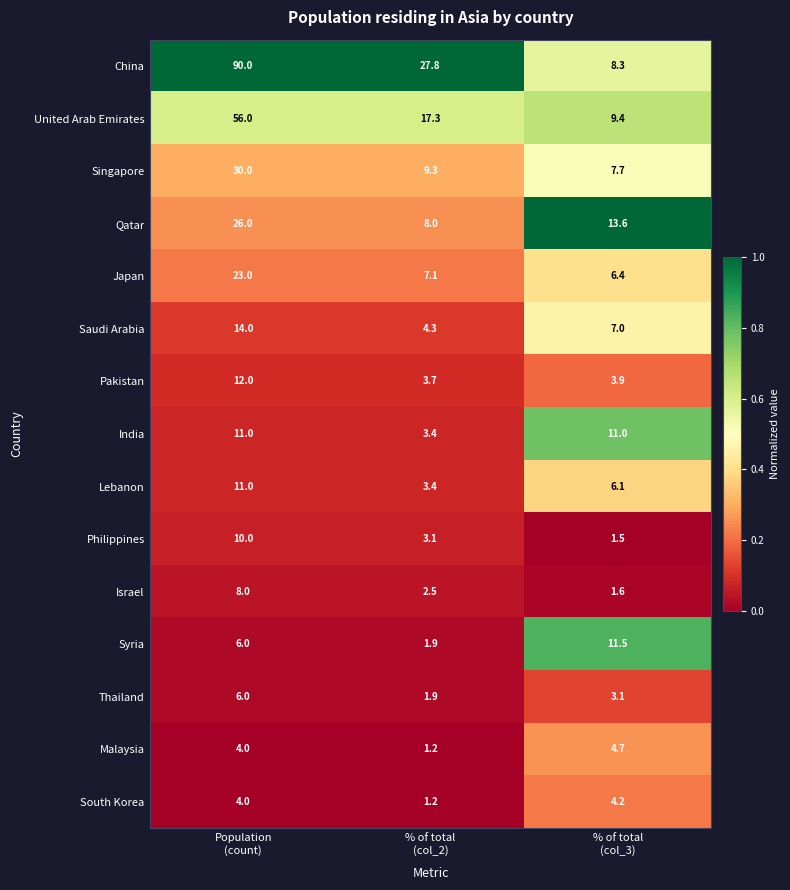

What is the smallest value displayed?

1.2